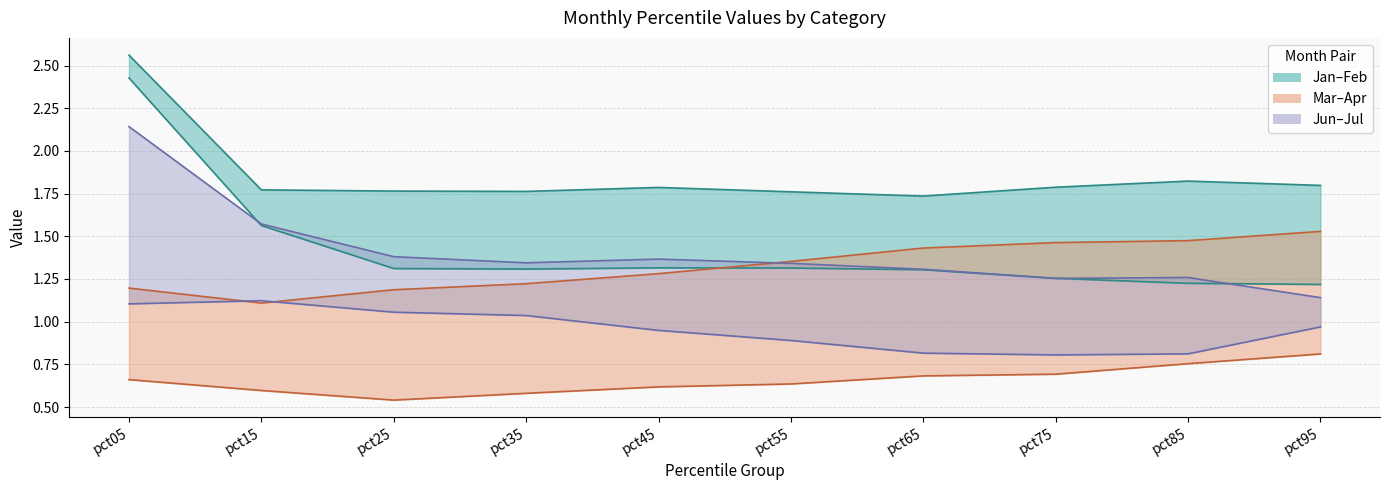

What is the value of the Jan point at the 2nd from the left?

1.6